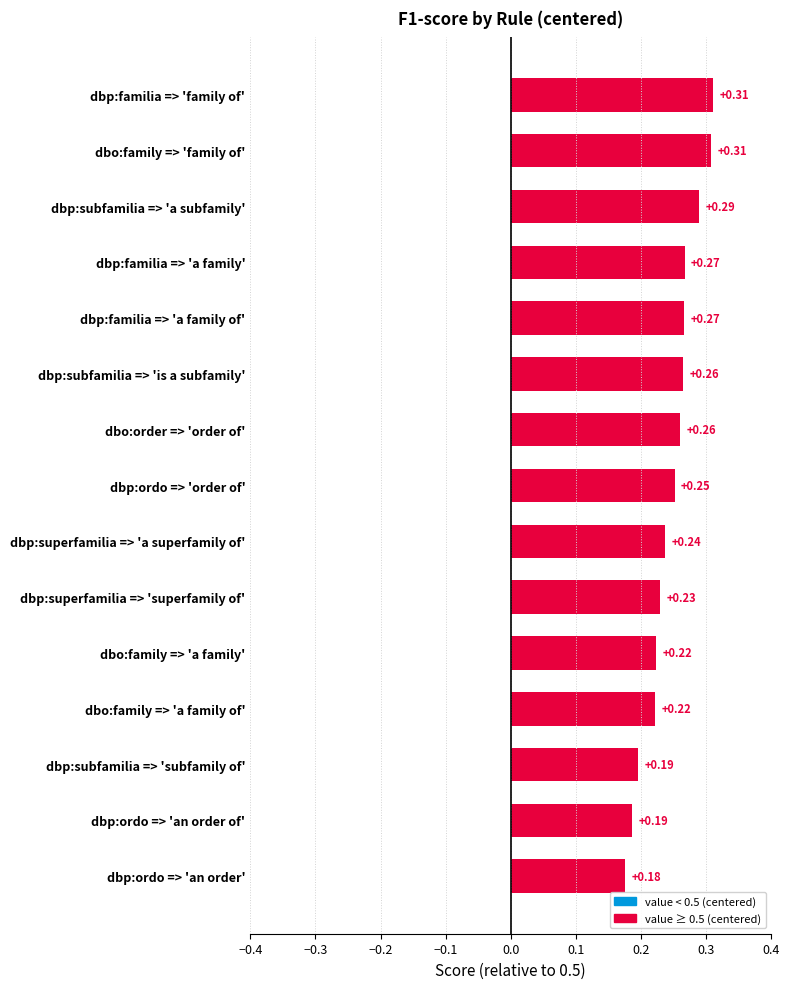

Which label corresponds to the smallest value in the chart?

dbp:ordo => 'an order'